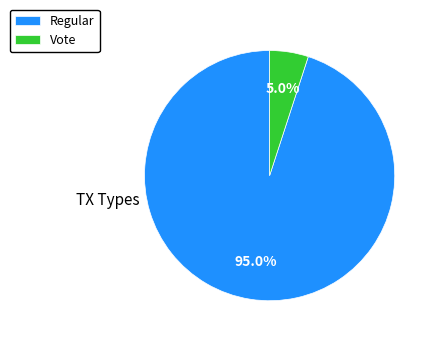

How many slices are in this pie chart?

2